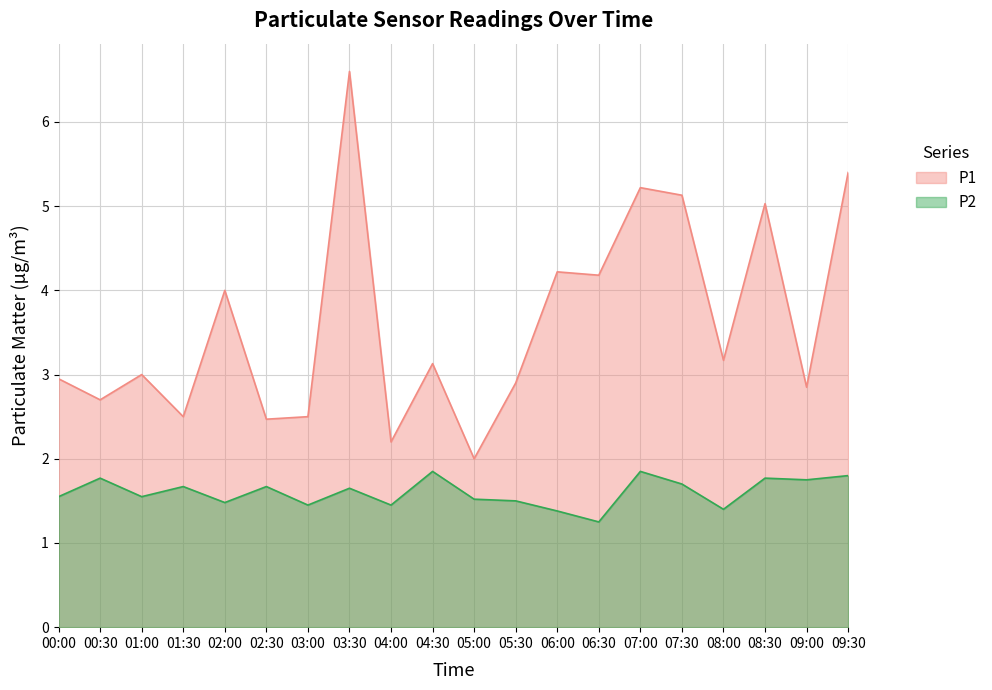

How many interior local peaks does the P2 series have?

7